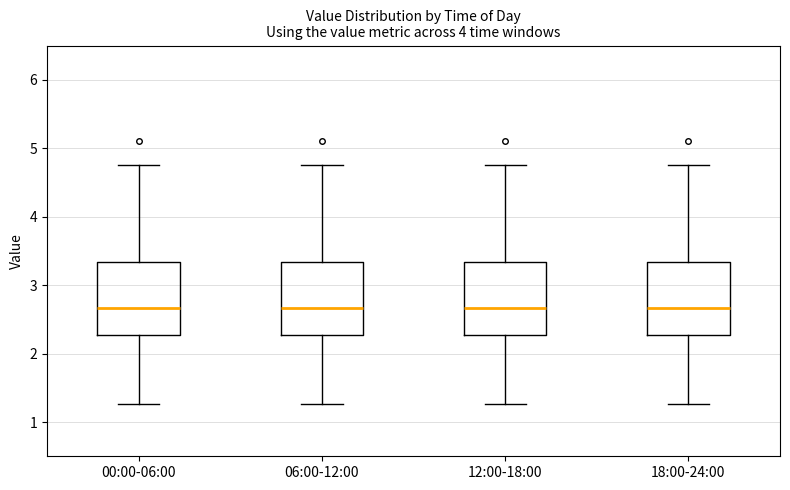

Where is the upper edge of the box for 00:00-06:00 on the y-axis? The values are not printed on the chart, so give them approximately, as read against the axis.

3.3